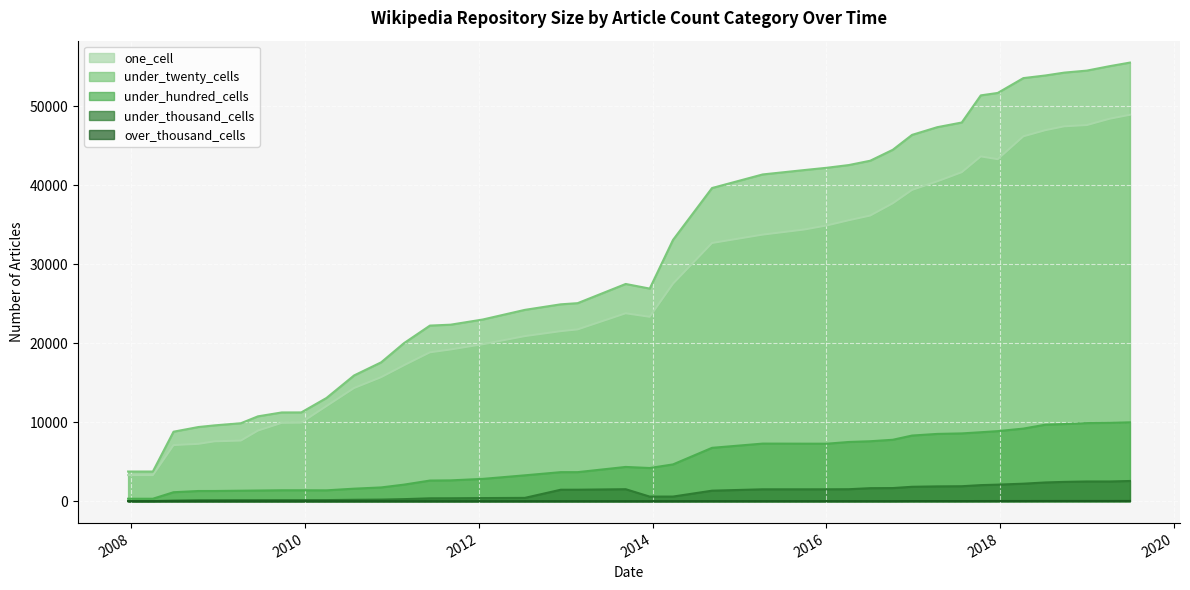

At which label does under_hundred_cells first exceed 4334?

2014-03-28